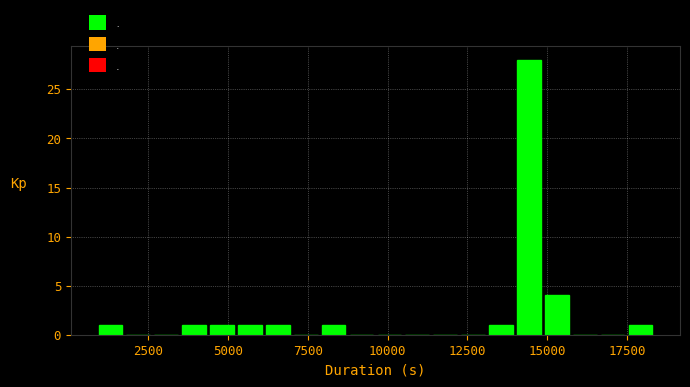

Around what value on the x-axis is the tallest bar? Give the approximate position of its centre, as read against the axis.

14500